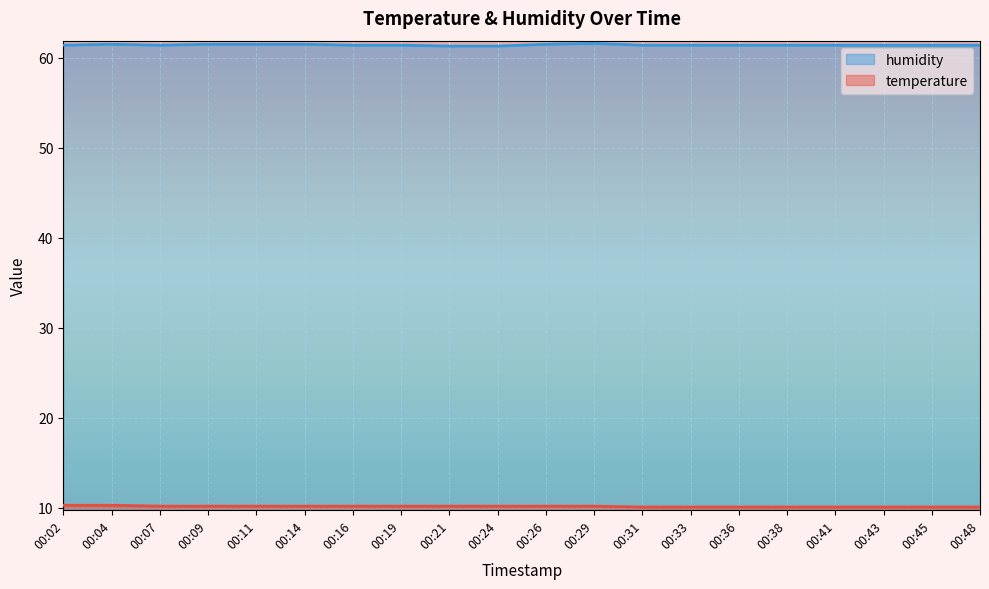

What is the difference between the highest and lowest values at 00:36?

51.3